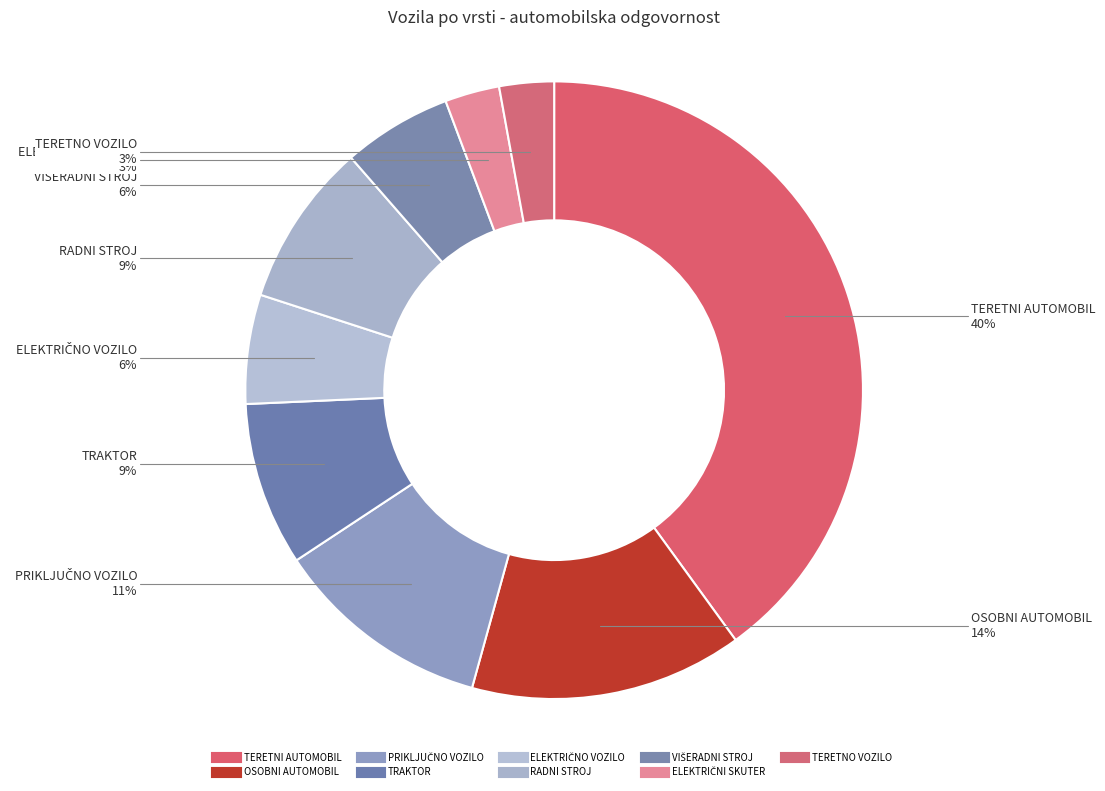

Is it true that TERETNI AUTOMOBIL is 29% of the pie?

False